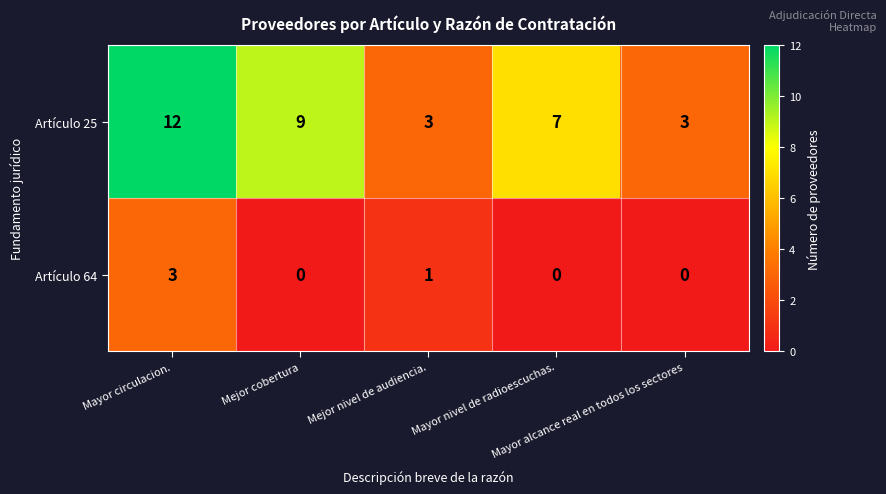

How many Artículo 25 values are between 3 and 9?

4